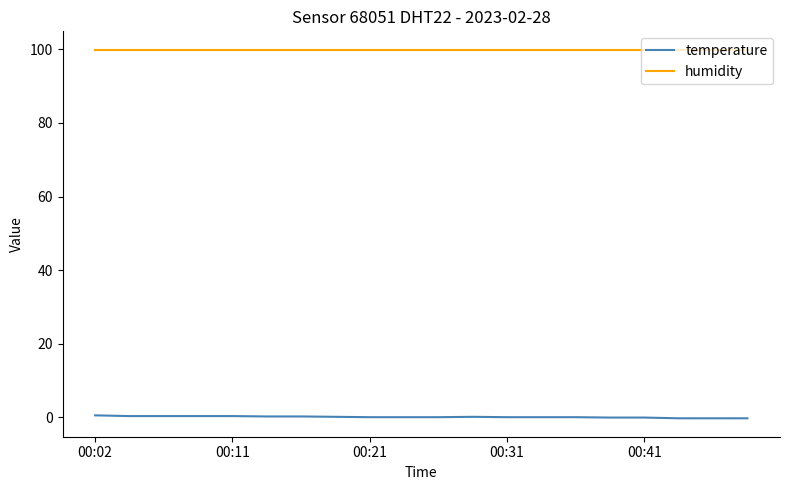

True or false: humidity and temperature cross at least once.

False